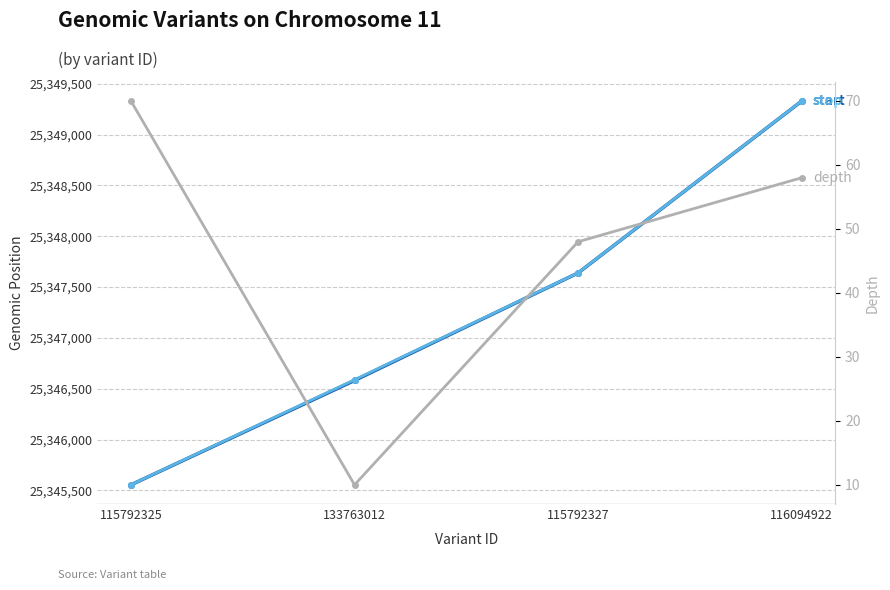

True or false: start has more than 2 interior local peaks.

False